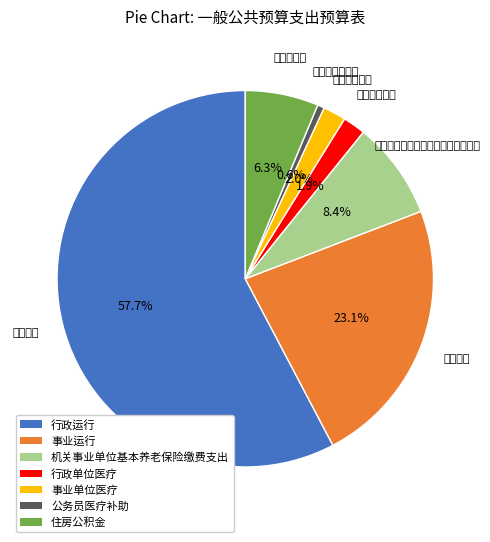

How many segments does this pie chart have?

7